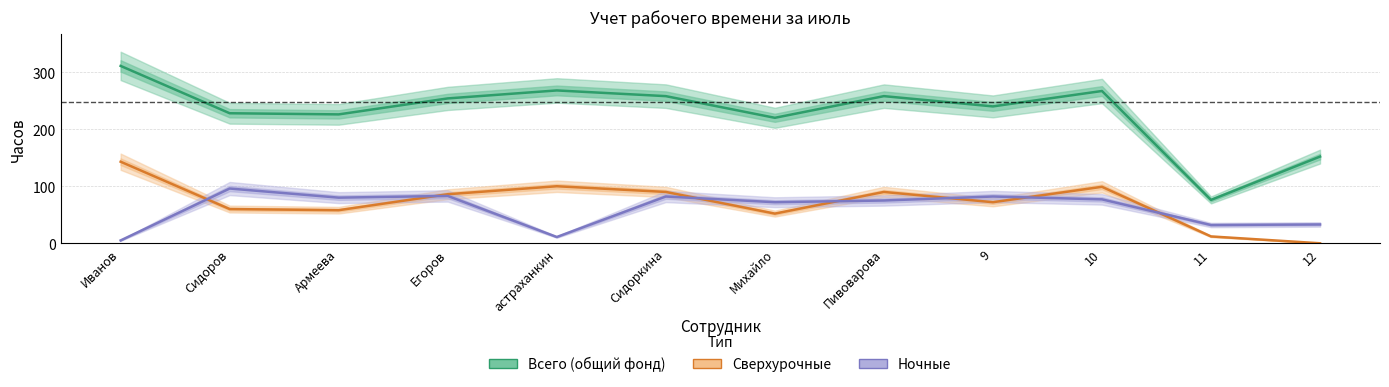

True or false: Ночные has more than 1 interior local peaks.

True